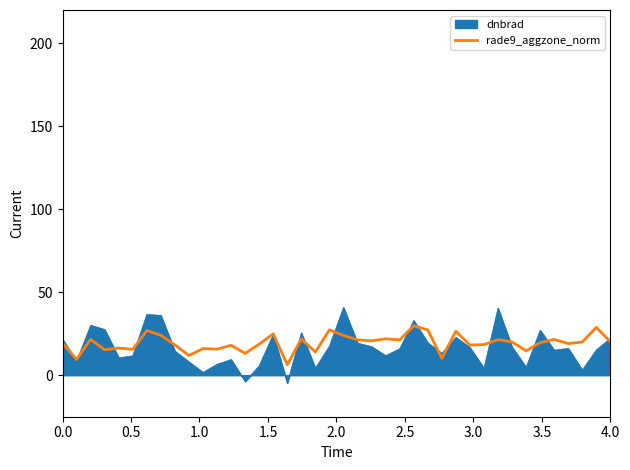

List the series in order of their peak value, highest first.

dnbrad, rade9_aggzone_norm